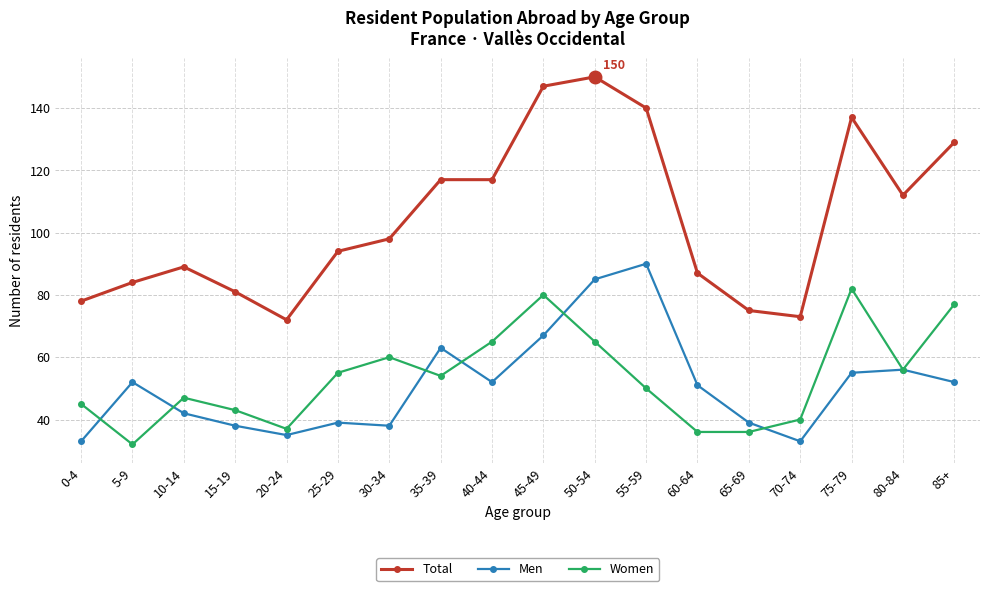

The Men series shows 24 at 60-64. True or false?

False